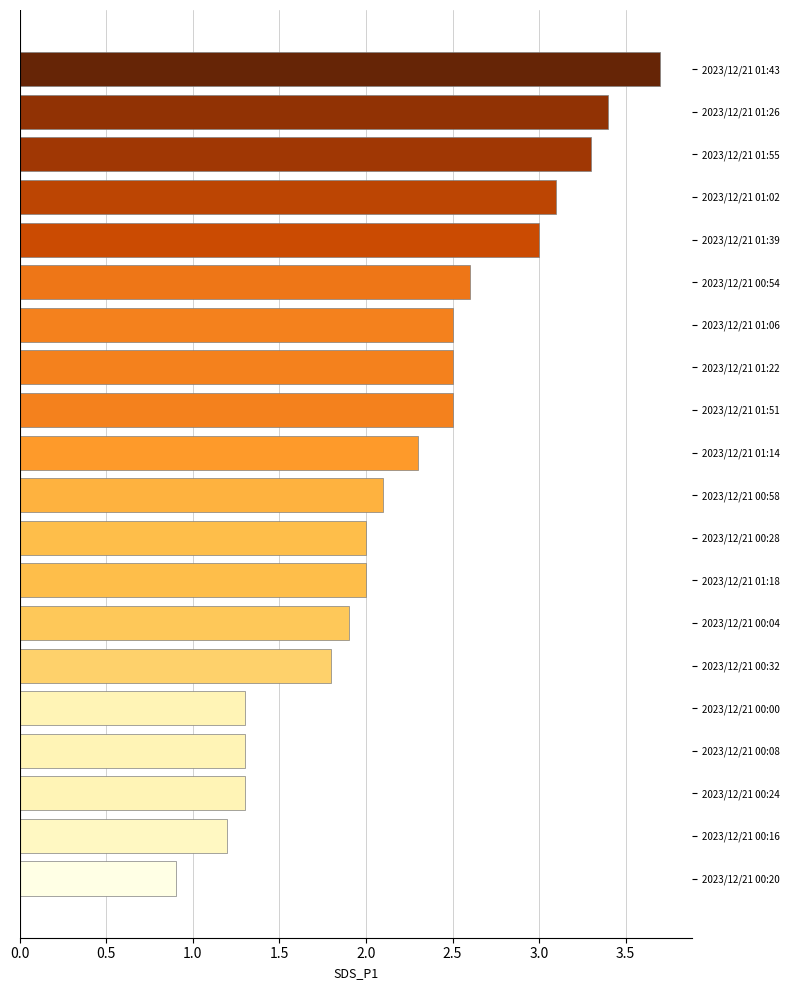

Reading top to bottom, list all the values displayed in this chart.

2023/12/21 01:43=3.7	2023/12/21 01:26=3.4	2023/12/21 01:55=3.3	2023/12/21 01:02=3.1	2023/12/21 01:39=3.0	2023/12/21 00:54=2.6	2023/12/21 01:06=2.5	2023/12/21 01:22=2.5	2023/12/21 01:51=2.5	2023/12/21 01:14=2.3	2023/12/21 00:58=2.1	2023/12/21 00:28=2.0	2023/12/21 01:18=2.0	2023/12/21 00:04=1.9	2023/12/21 00:32=1.8	2023/12/21 00:00=1.3	2023/12/21 00:08=1.3	2023/12/21 00:24=1.3	2023/12/21 00:16=1.2	2023/12/21 00:20=0.9